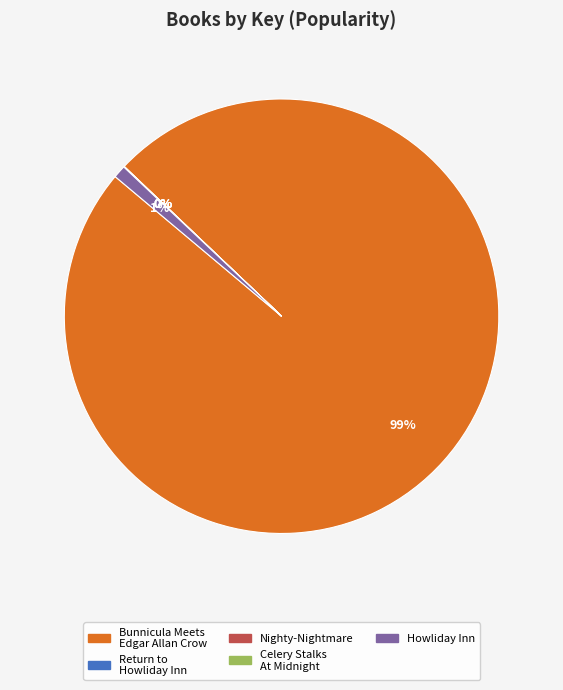

Does any single category account for the majority?

Yes